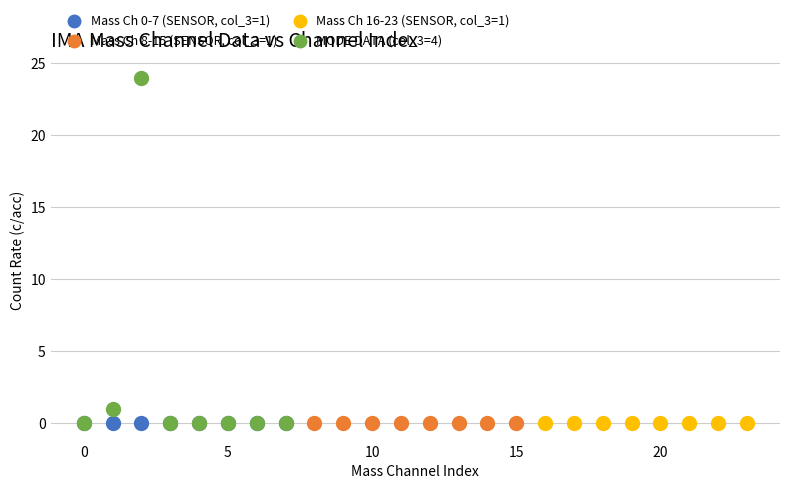

Which series contains the highest Y value?

MODE DATA (col_3=4)